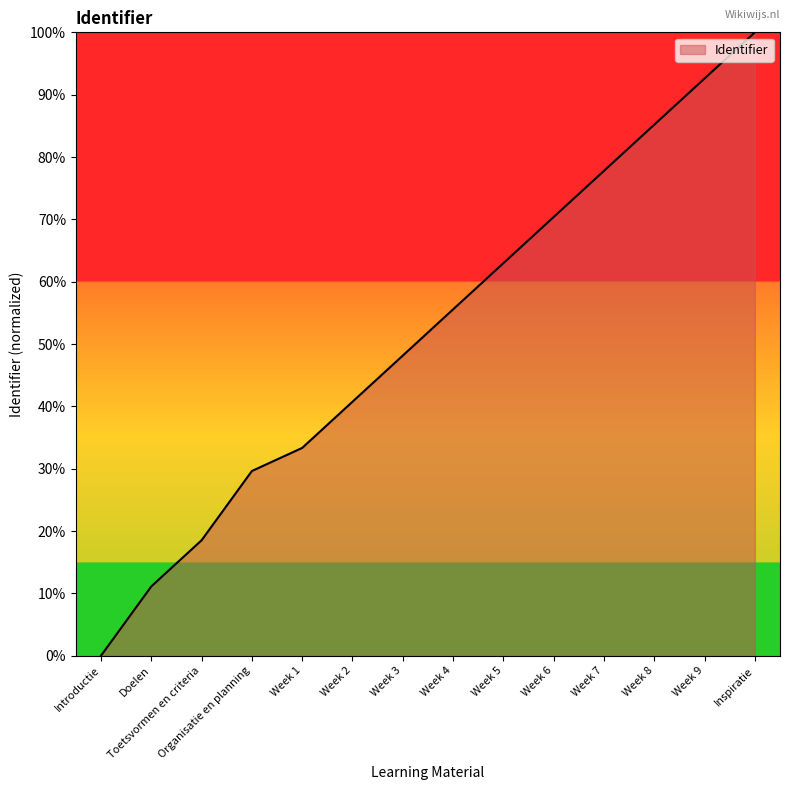

What is the difference between the values at Week 2 and Week 1?

7.4